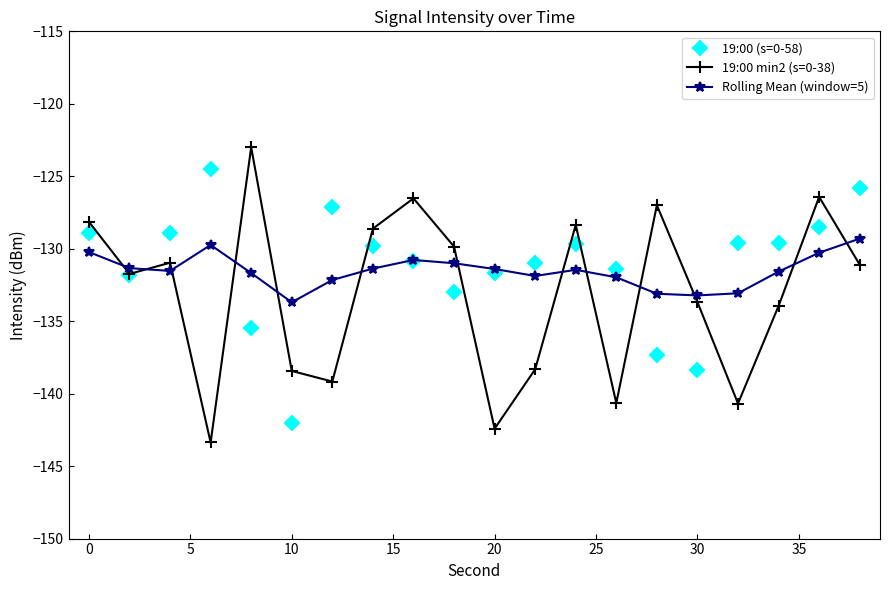

Rank the series by their maximum value, from highest to lowest.

19:00 min2 (s=0-38), 19:00 (s=0-58), Rolling Mean (window=5)